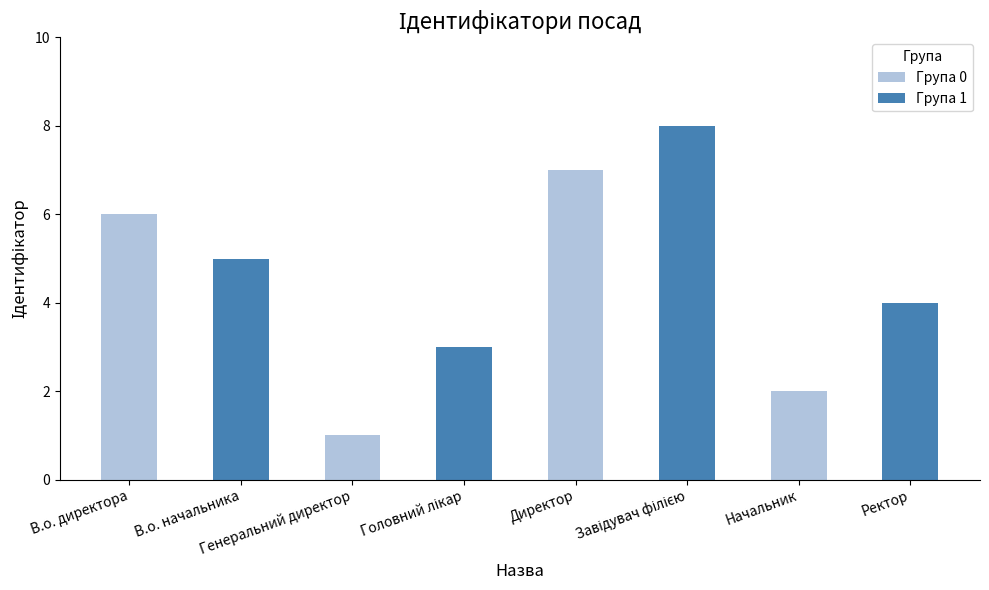

What is the sum of the values at Начальник and В.о. начальника?

7